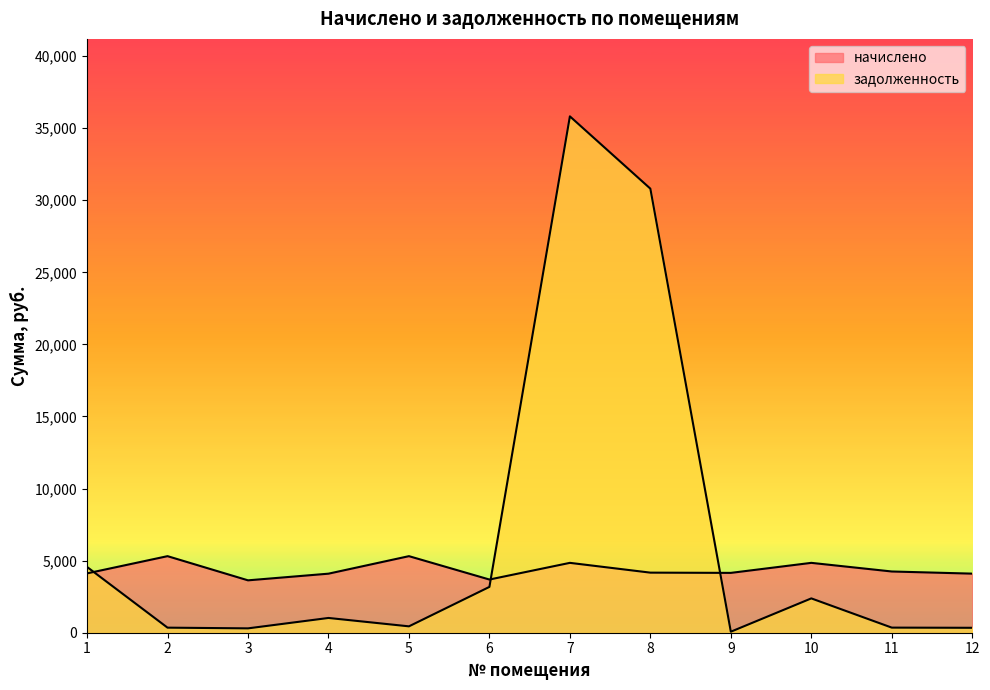

Which series has the widest spread of values?

задолженность